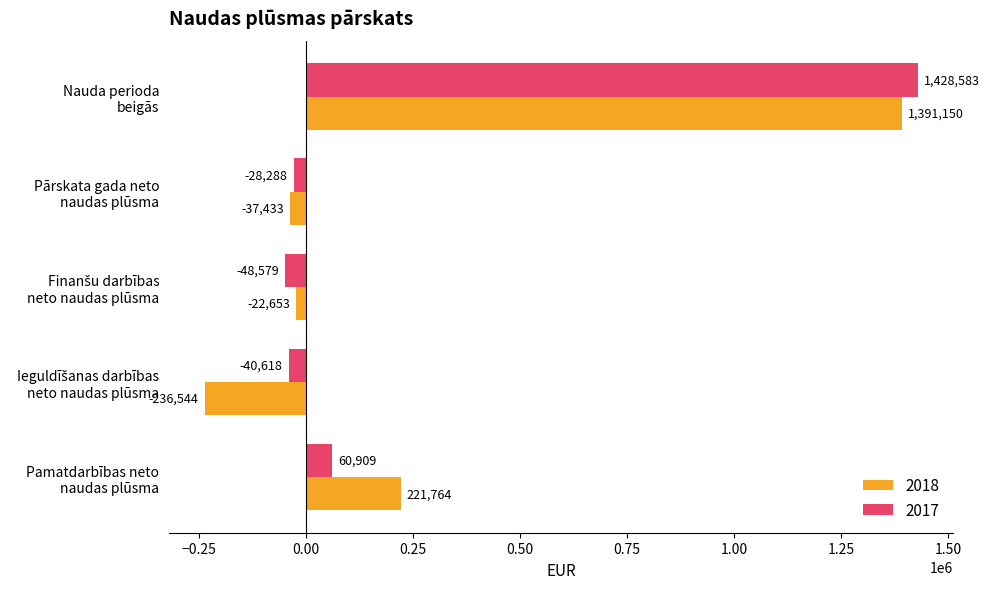

What is the difference between the second highest and minimum values in the 2018 series?

458308